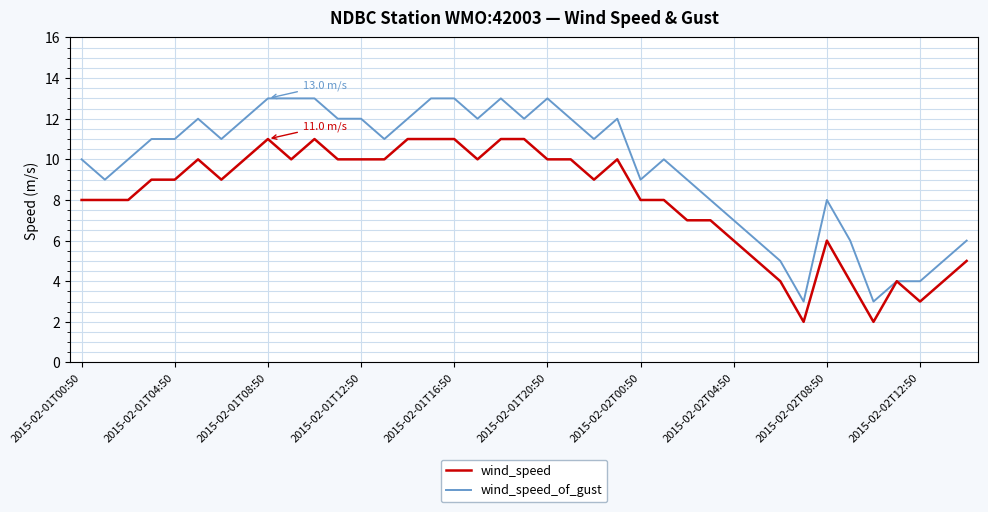

Count the number of categories in the chart.

39